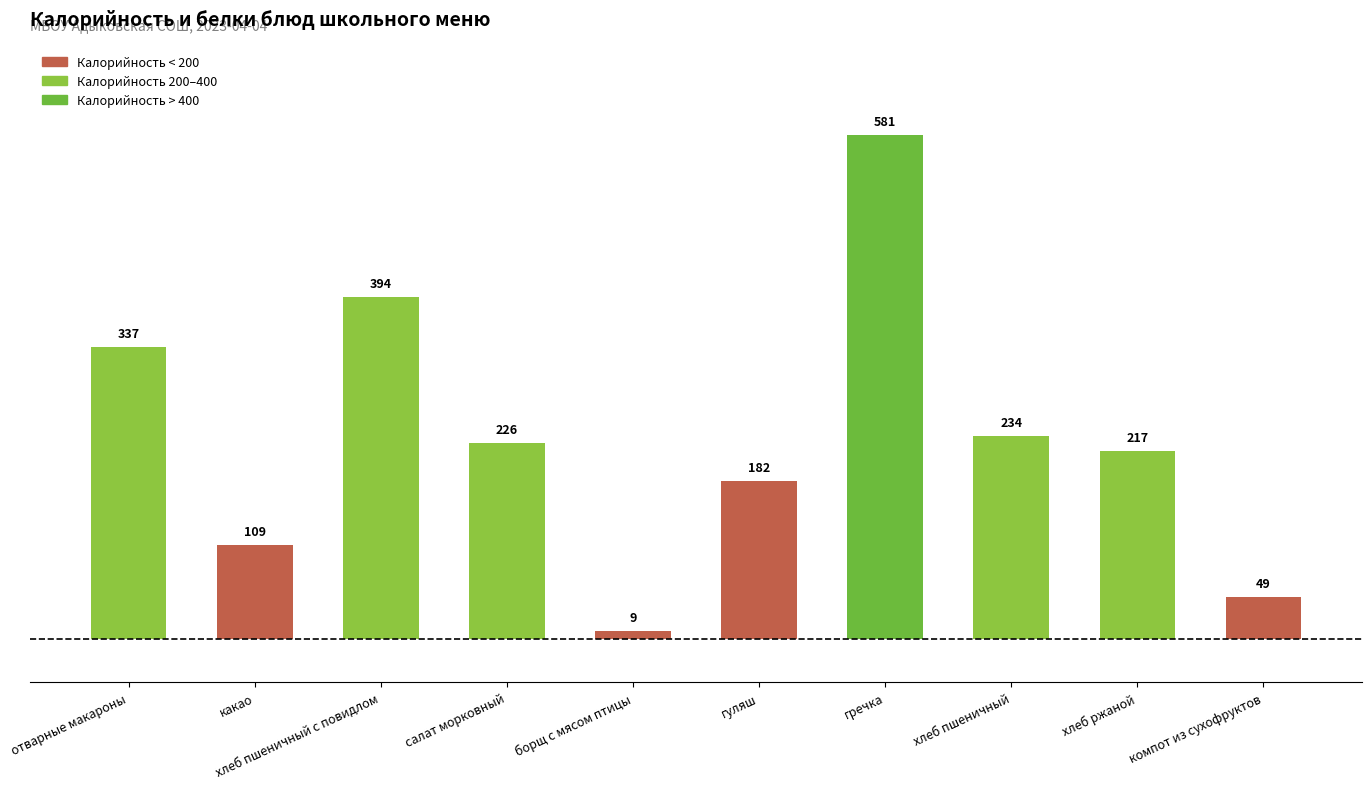

Between борщ с мясом птицы and какао, which is larger?

какао